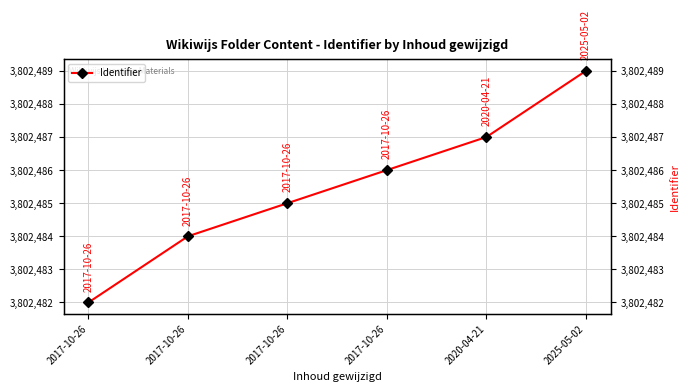

Between 2020-04-21 and 2017-10-26, which is larger?

2020-04-21